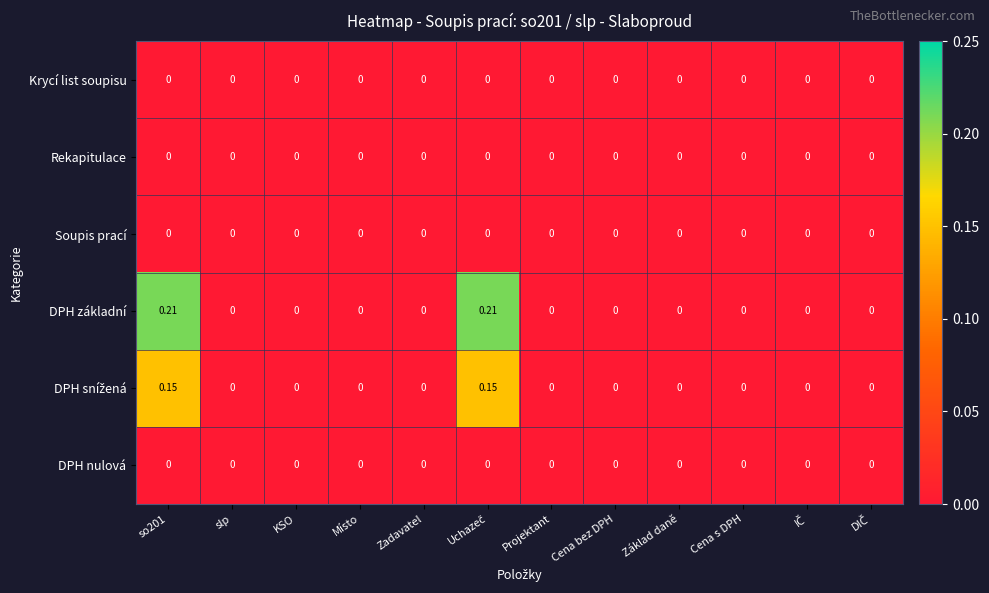

Which series has the largest range (max minus min)?

DPH základní